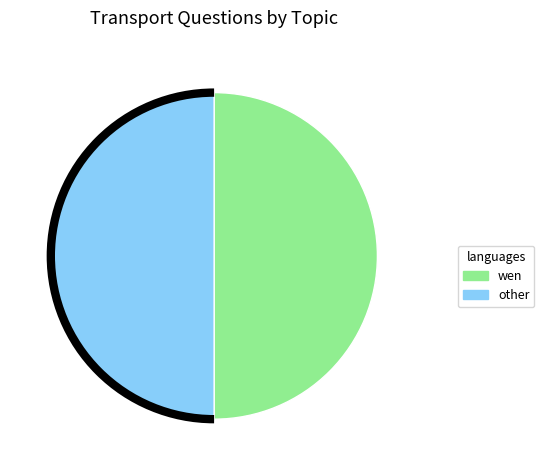

Approximately how many times larger is the value at wen compared to other?

1.0